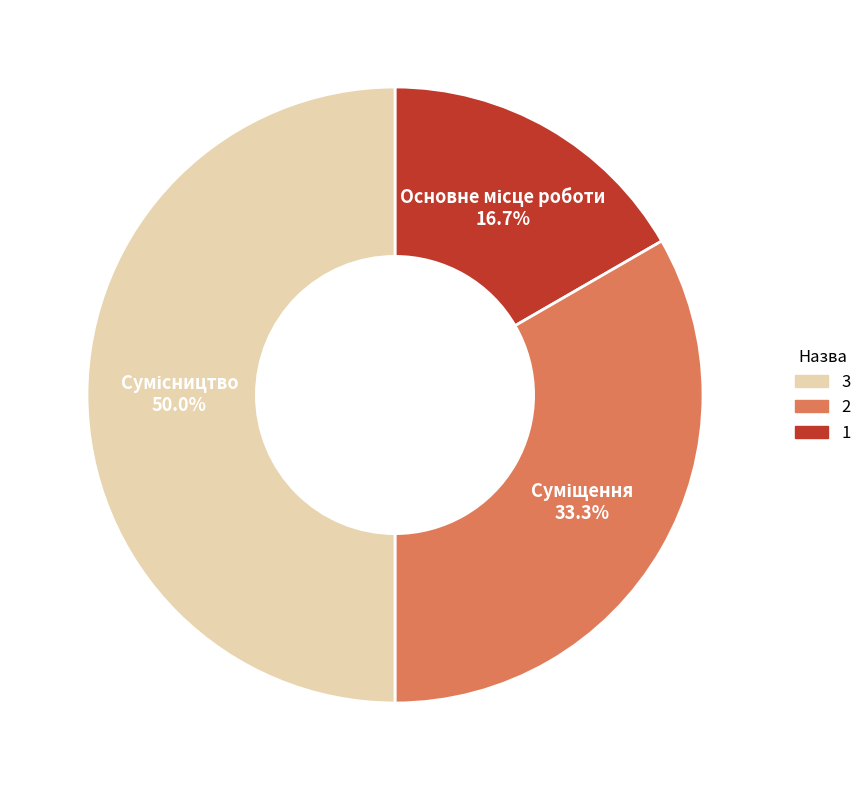

Count the number of slices in the pie.

3